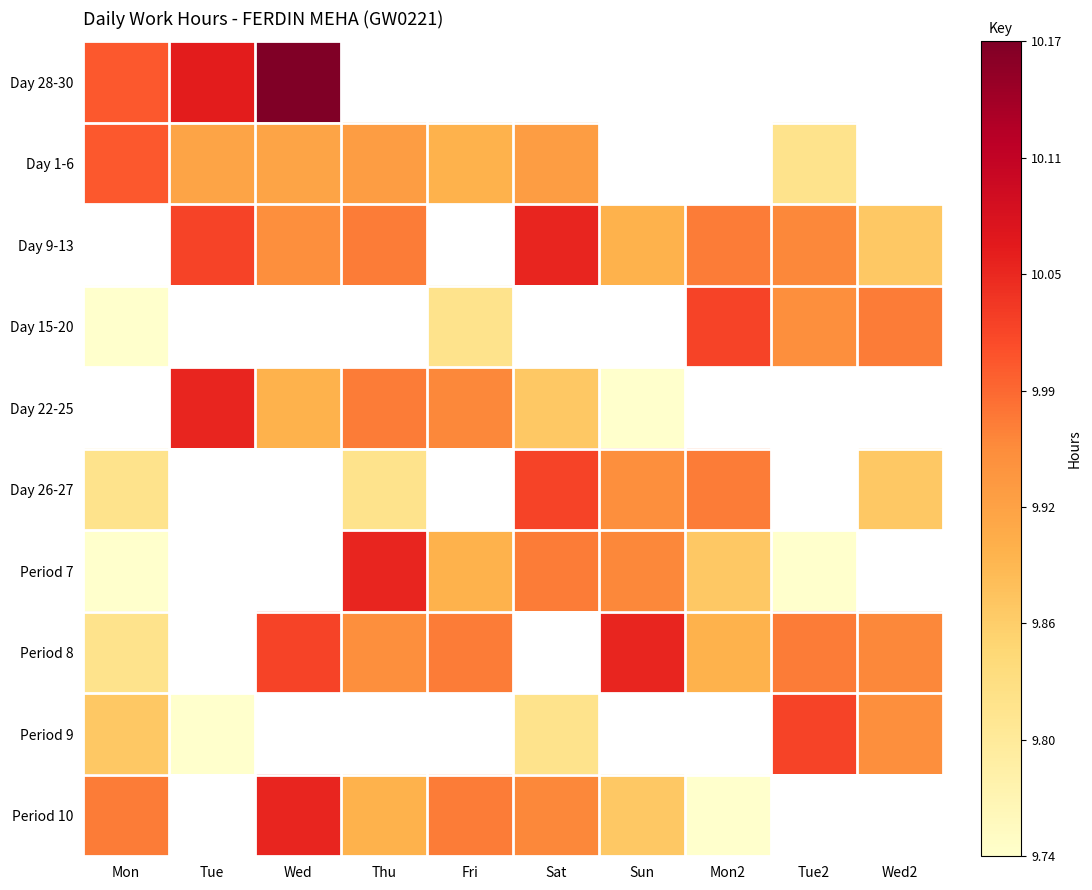

Which category has the highest value in the Day 28-30 series?

Wed